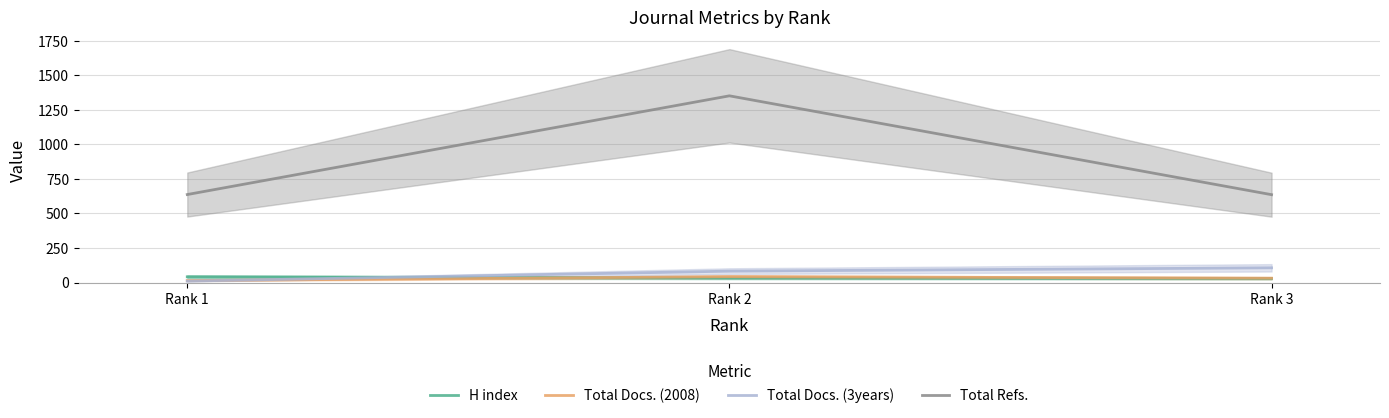

The value of Total Docs. (2008) at Rank 1 is 15. True or false?

True